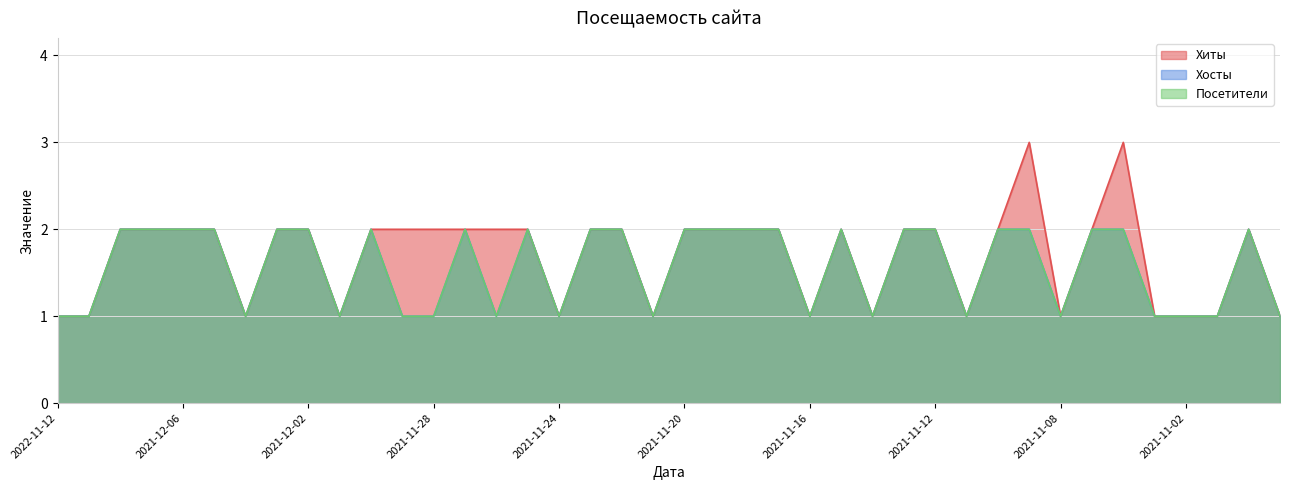

List the labels in order of Хосты value, smallest first.

2022-11-12, 2021-12-09, 2021-12-04, 2021-12-01, 2021-11-29, 2021-11-28, 2021-11-26, 2021-11-24, 2021-11-21, 2021-11-16, 2021-11-14, 2021-11-11, 2021-11-08, 2021-11-05, 2021-11-02, 2021-10-30, 2021-10-28, 2021-12-08, 2021-12-07, 2021-12-06, 2021-12-05, 2021-12-03, 2021-12-02, 2021-11-30, 2021-11-27, 2021-11-25, 2021-11-23, 2021-11-22, 2021-11-20, 2021-11-19, 2021-11-18, 2021-11-17, 2021-11-15, 2021-11-13, 2021-11-12, 2021-11-10, 2021-11-09, 2021-11-07, 2021-11-06, 2021-10-29